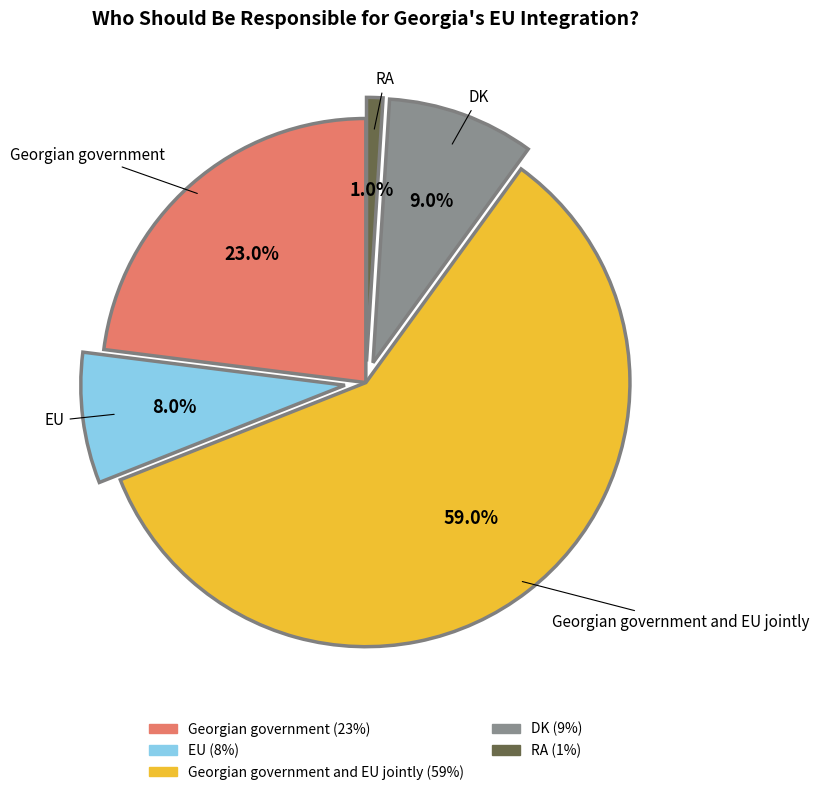

Is there a majority slice in this chart?

Yes